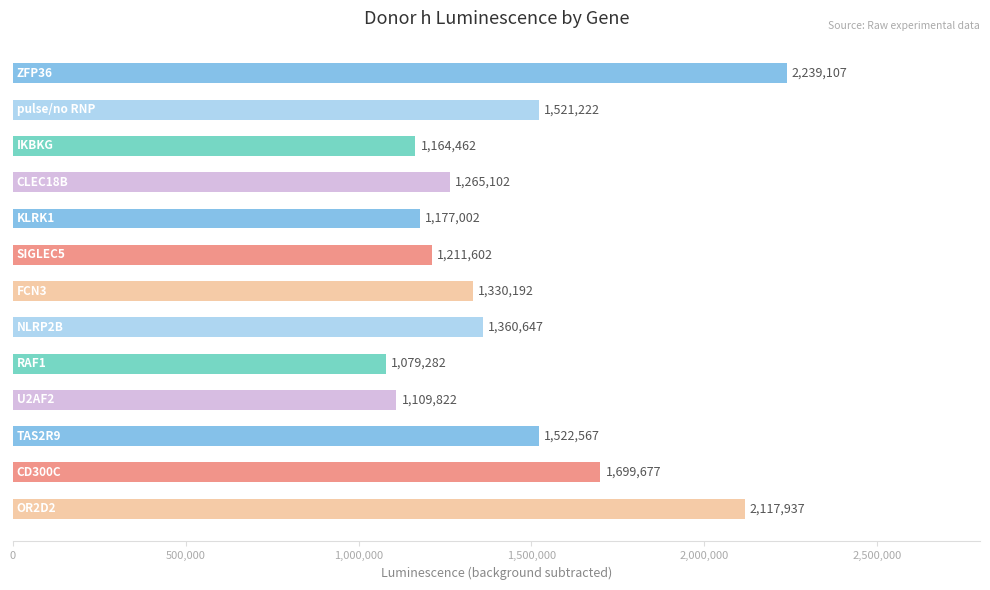

What is the difference between the maximum and minimum values?

1159825.0